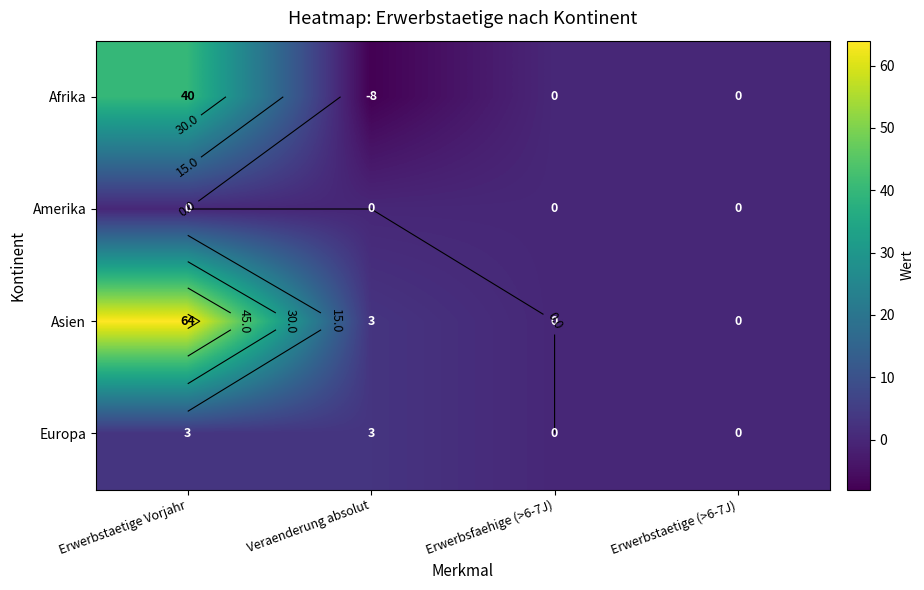

Between Veraenderung absolut and Erwerbstaetige (>6-7J), which series saw the biggest shift?

Afrika